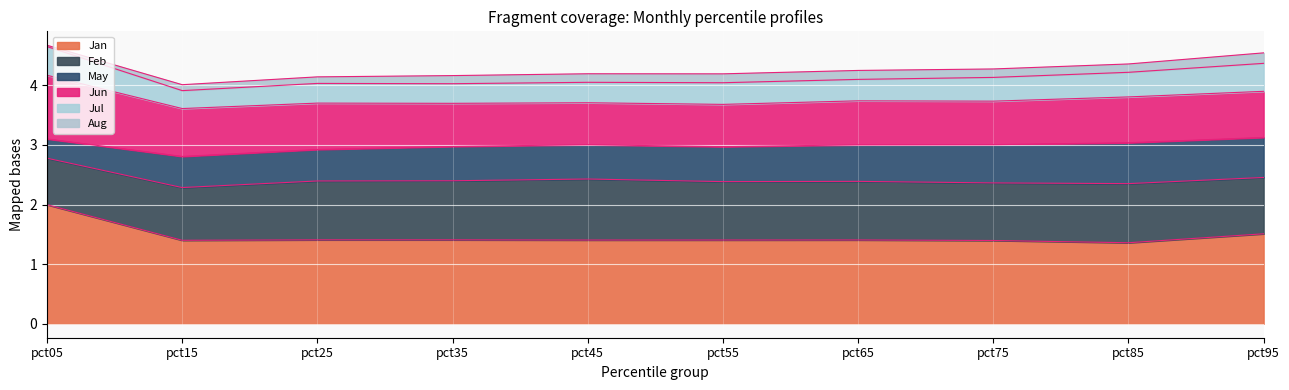

Reading left to right, transcribe all the data shown in this chart.

Jan: 2.0	1.4	1.4	1.4	1.4	1.4	1.4	1.4	1.4	1.5
Feb: 0.8	0.9	1.0	1.0	1.0	1.0	1.0	1.0	1.0	0.9
May: 0.3	0.5	0.5	0.6	0.6	0.6	0.6	0.6	0.7	0.7
Jun: 1.1	0.8	0.8	0.7	0.7	0.7	0.7	0.7	0.8	0.8
Jul: 0.5	0.3	0.3	0.3	0.3	0.4	0.4	0.4	0.4	0.5
Aug: 0.0	0.1	0.1	0.1	0.1	0.1	0.2	0.1	0.1	0.2